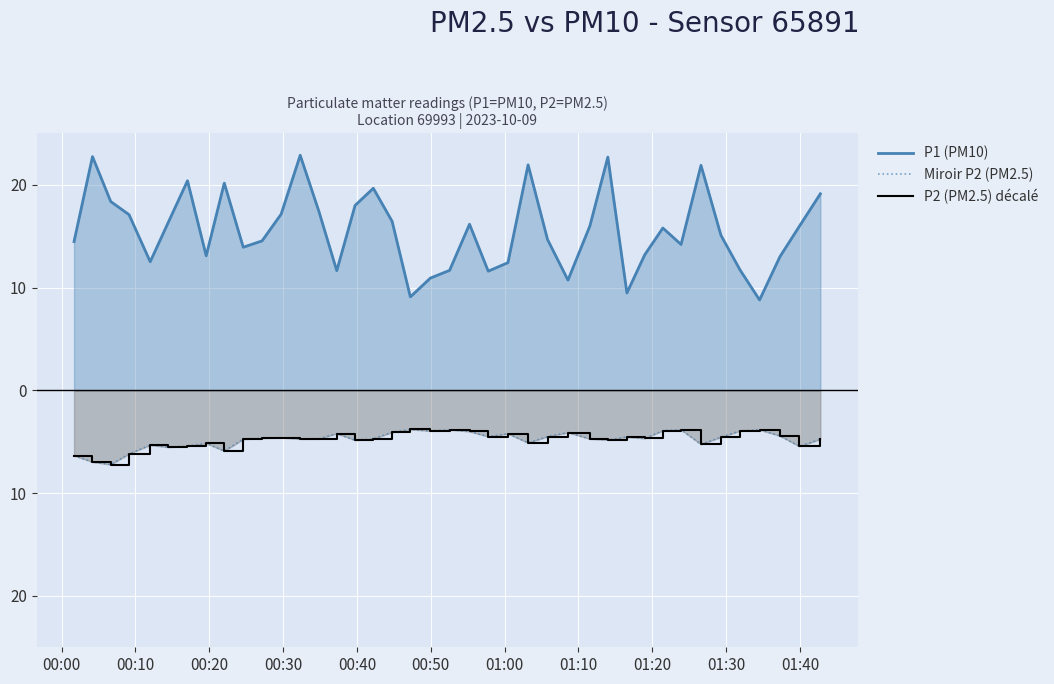

True or false: P1 (PM10) and Miroir P2 (PM2.5) intersect in this chart.

False